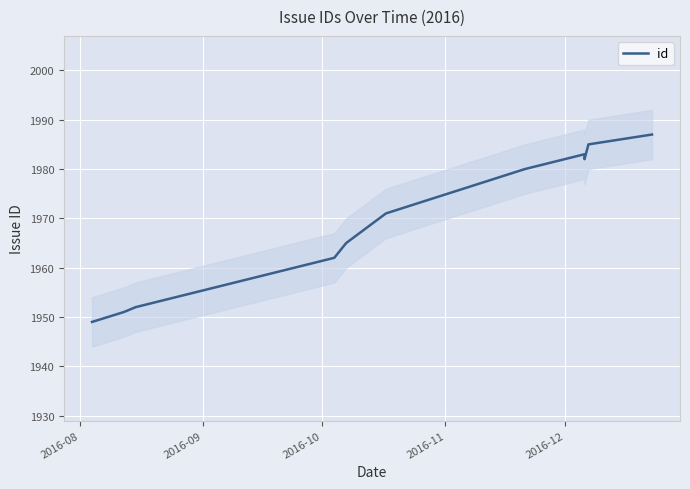

What is the ratio of the value at 2016-10 to the value at 2016-09?

1.0